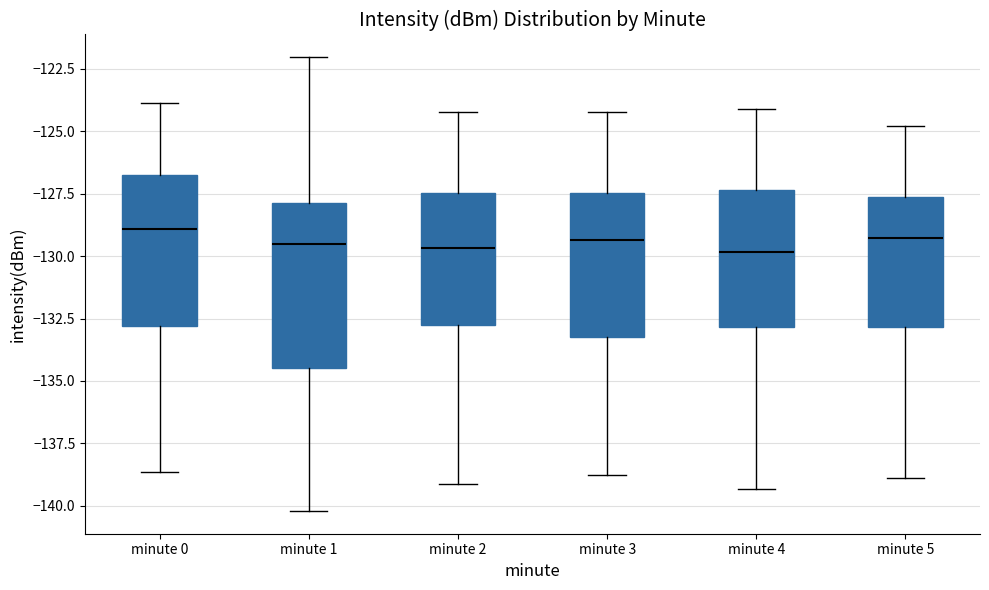

Reading left to right, transcribe this box plot: for each box, give where its median line is, the range the box spans, and where its two whiskers end, as read against the y-axis. The values are not printed on the chart, so give them approximately, as read against the axis.

minute 0: median -129.0, box -133.0 to -127.0, whiskers -138.5 to -124.0
minute 1: median -129.5, box -134.5 to -128.0, whiskers -140.0 to -122.0
minute 2: median -129.5, box -133.0 to -127.5, whiskers -139.0 to -124.0
minute 3: median -129.5, box -133.0 to -127.5, whiskers -139.0 to -124.0
minute 4: median -130.0, box -133.0 to -127.5, whiskers -139.5 to -124.0
minute 5: median -129.5, box -133.0 to -127.5, whiskers -139.0 to -125.0